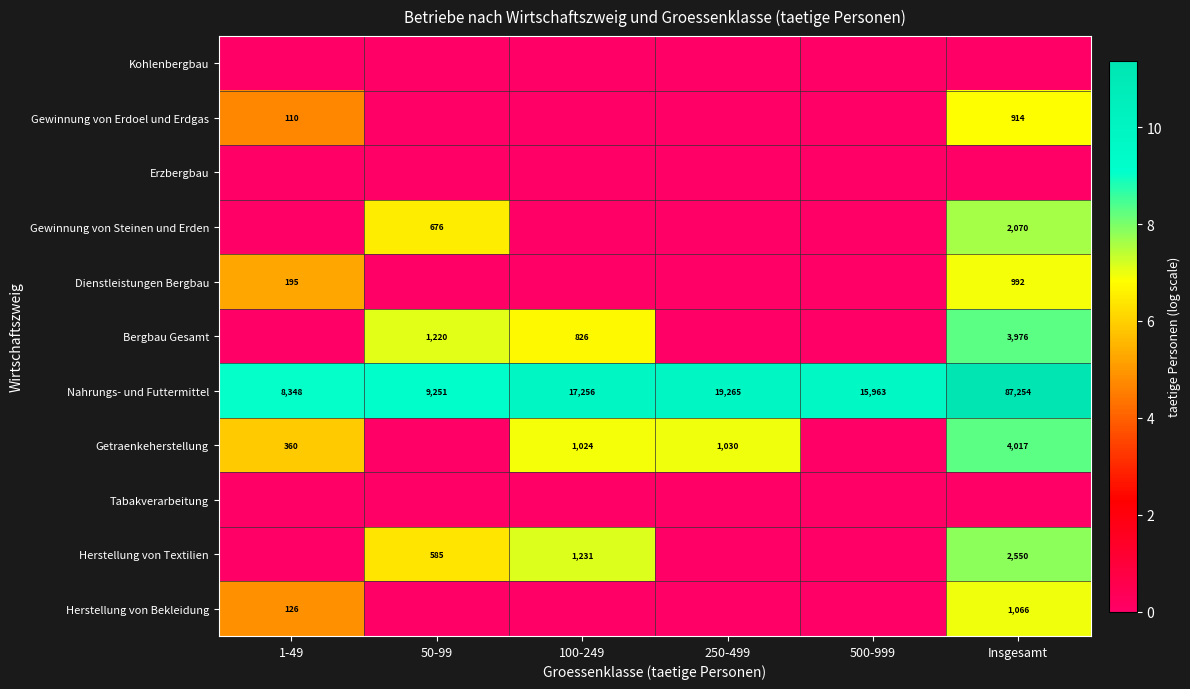

The value of Getraenkeherstellung at 250-499 is 1030. True or false?

True